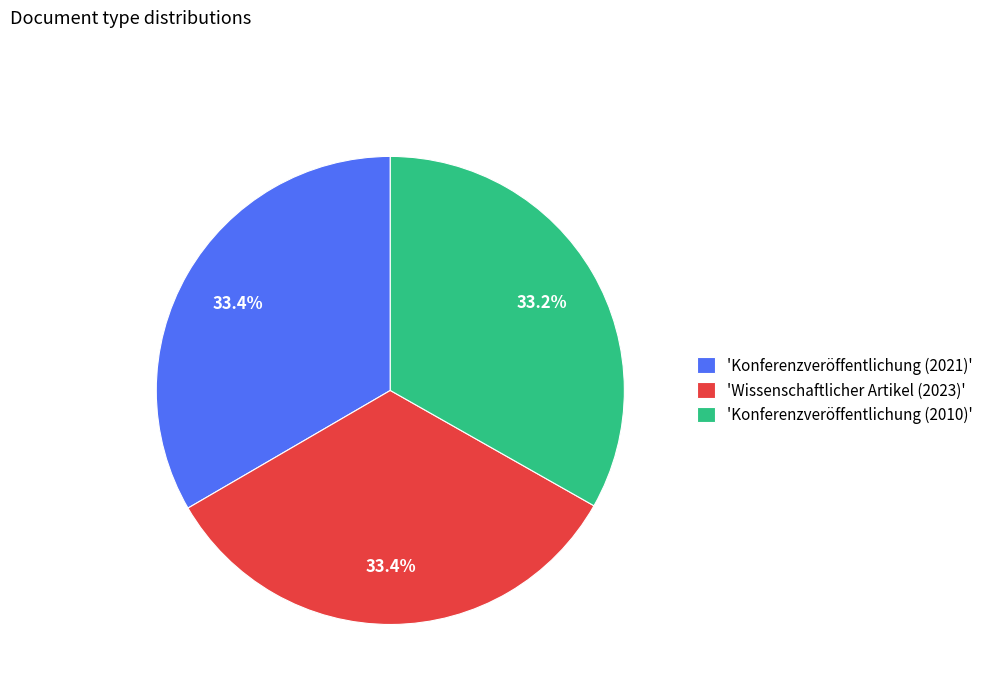

What is the ratio of the value at 'Konferenzveröffentlichung (2010)' to the value at 'Wissenschaftlicher Artikel (2023)'?

1.0